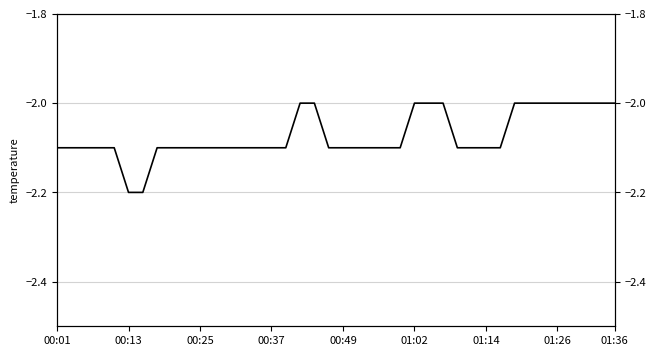

True or false: the data shows -1.1 at 11.

False